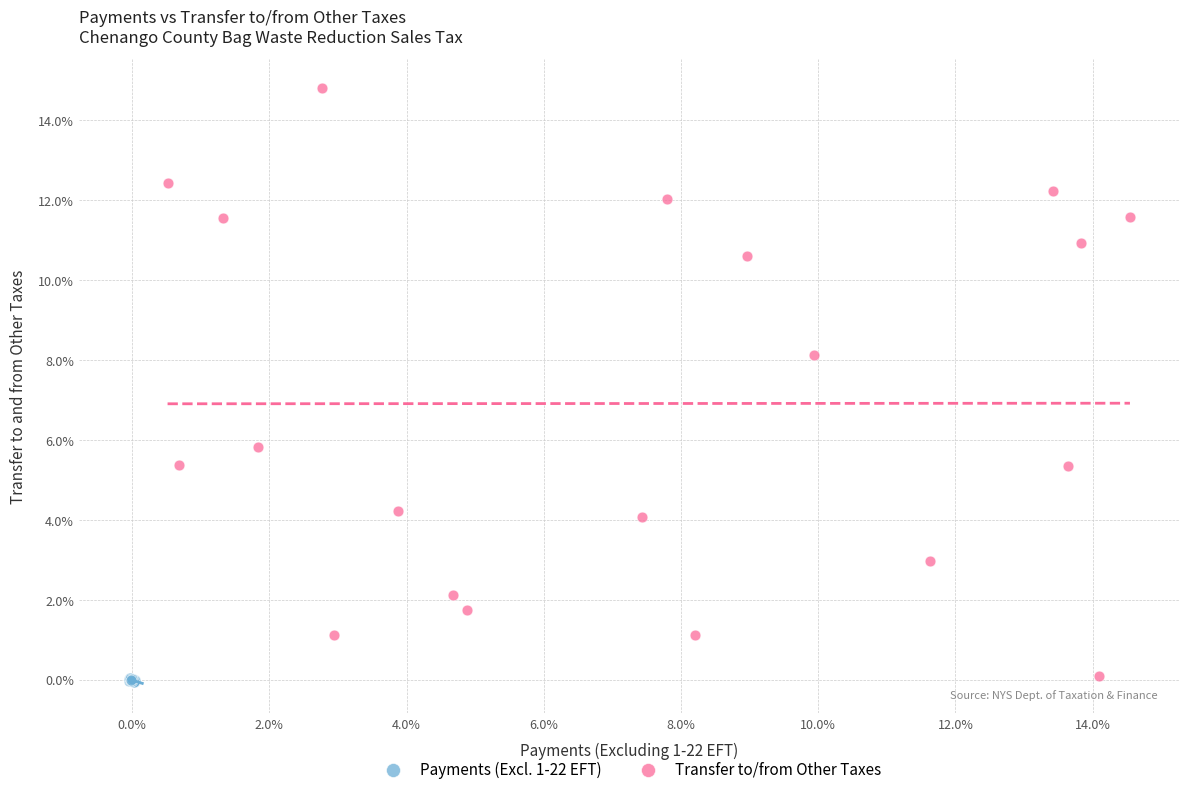

What are all the series names shown in the legend?

Payments (Excl. 1-22 EFT), Transfer to/from Other Taxes